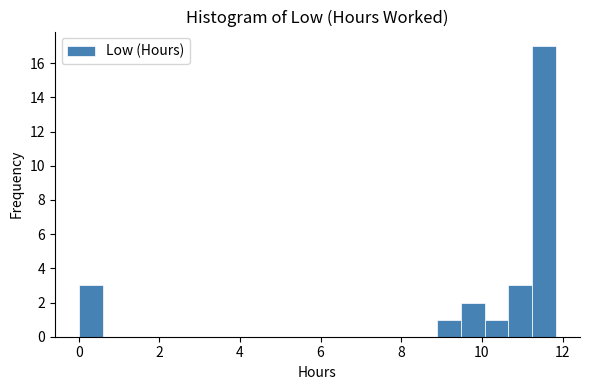

Read against the x-axis, roughly where is the centre of the tallest bar?

11.6